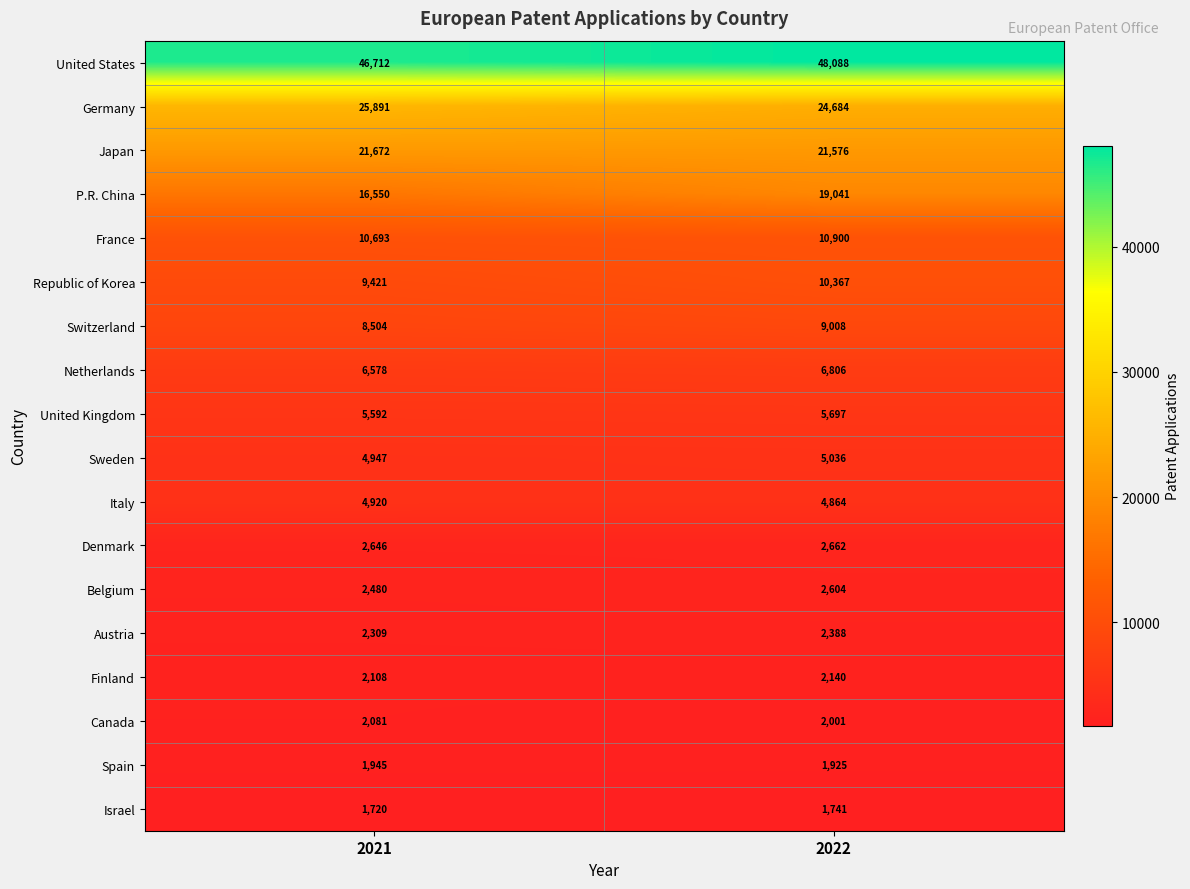

Which series has the largest total across all categories?

United States